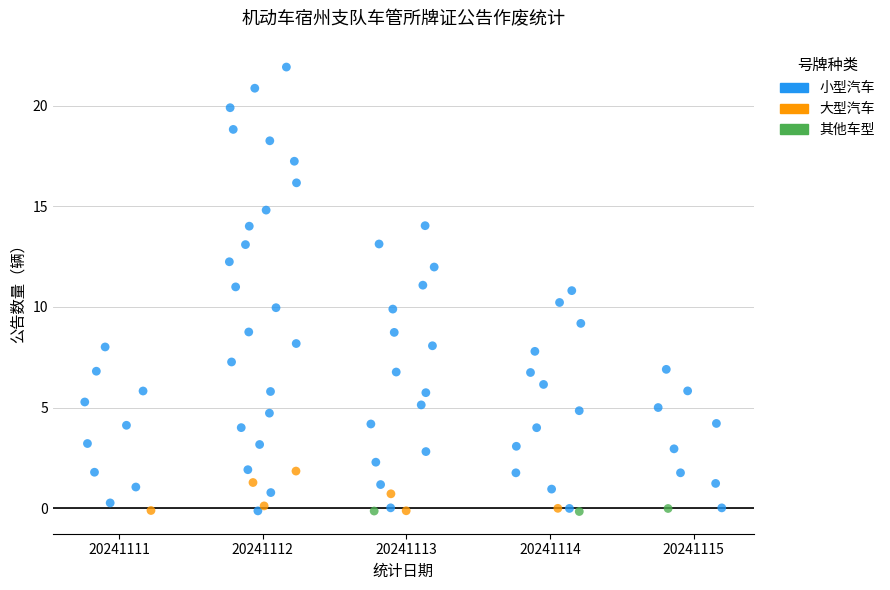

Which series contains the highest Y value?

小型汽车